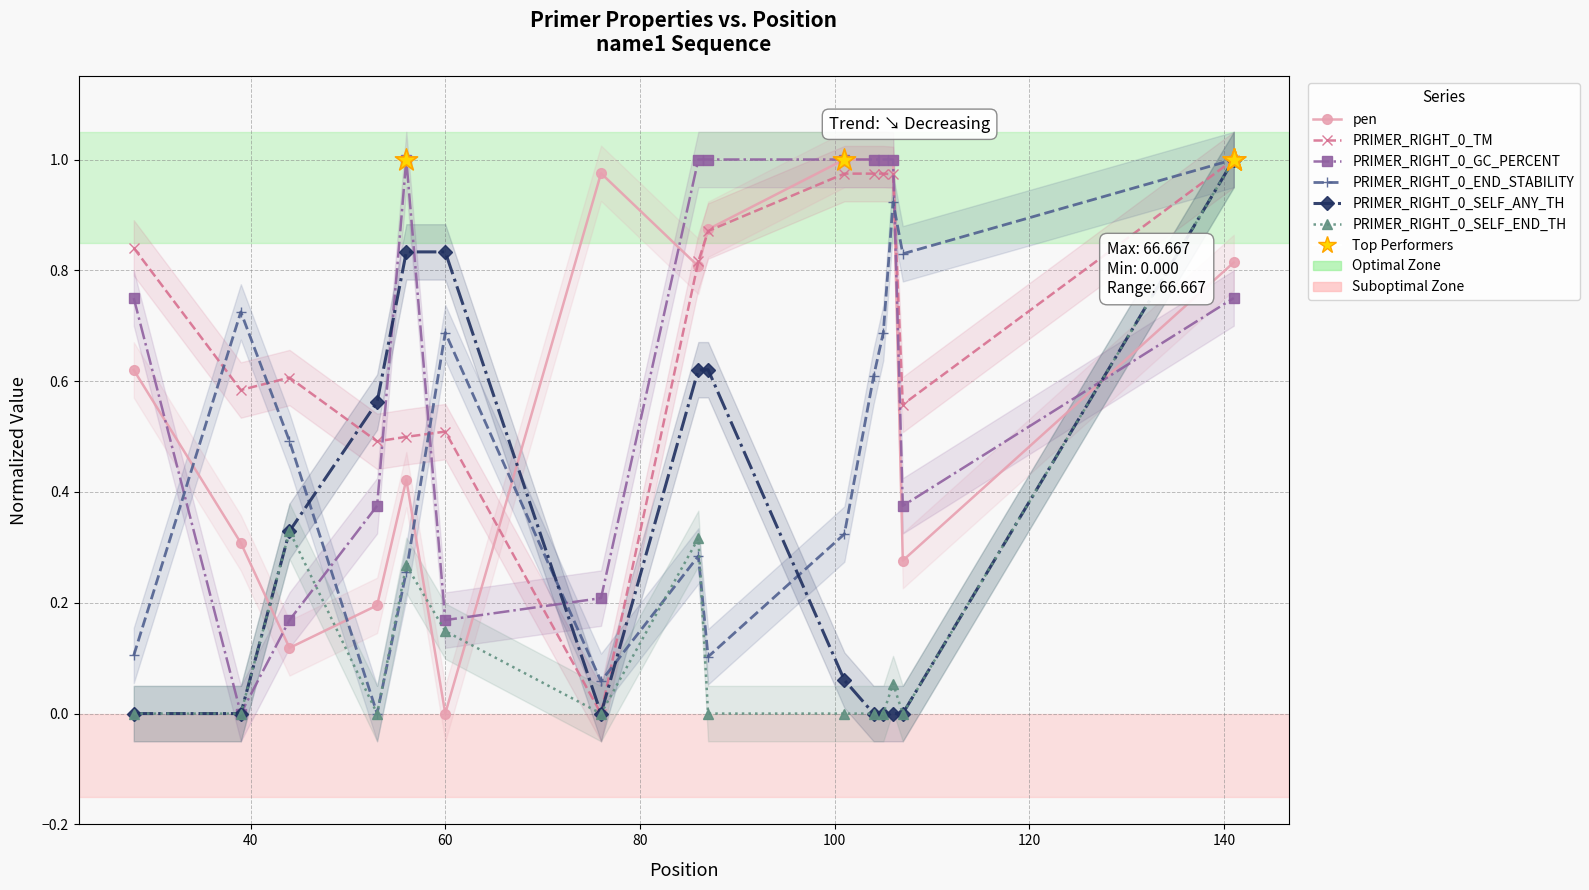

Which series has the widest spread of Y values?

pen